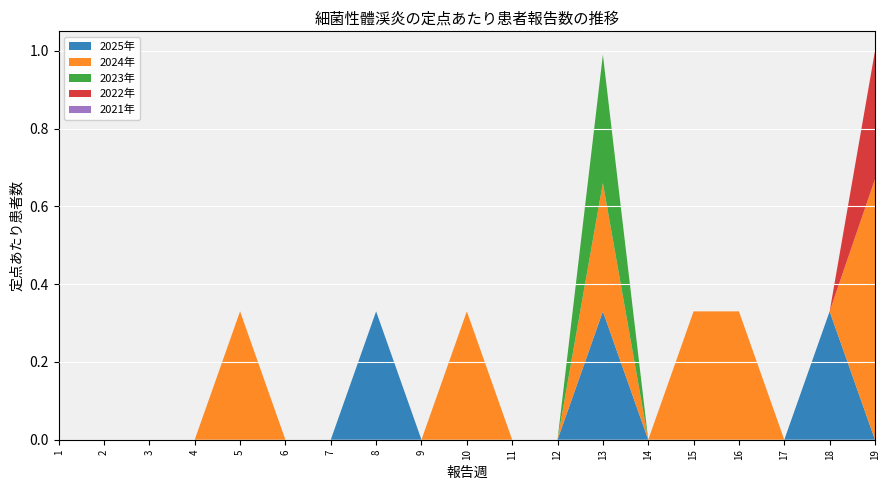

Reading left to right, transcribe all the data shown in this chart.

2025年: 0.0	0.0	0.0	0.0	0.0	0.0	0.0	0.3	0.0	0.0	0.0	0.0	0.3	0.0	0.0	0.0	0.0	0.3	0.0
2024年: 0.0	0.0	0.0	0.0	0.3	0.0	0.0	0.0	0.0	0.3	0.0	0.0	0.3	0.0	0.3	0.3	0.0	0.0	0.7
2023年: 0.0	0.0	0.0	0.0	0.0	0.0	0.0	0.0	0.0	0.0	0.0	0.0	0.3	0.0	0.0	0.0	0.0	0.0	0.0
2022年: 0.0	0.0	0.0	0.0	0.0	0.0	0.0	0.0	0.0	0.0	0.0	0.0	0.0	0.0	0.0	0.0	0.0	0.0	0.3
2021年: 0.0	0.0	0.0	0.0	0.0	0.0	0.0	0.0	0.0	0.0	0.0	0.0	0.0	0.0	0.0	0.0	0.0	0.0	0.0